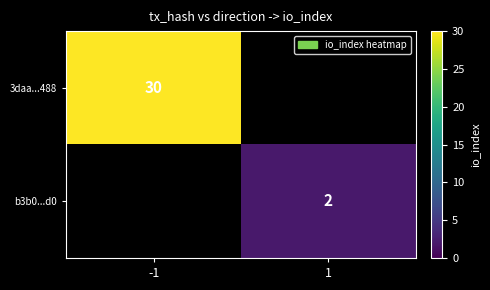

Is it true that 3daa...488 equals 15 at -1?

False